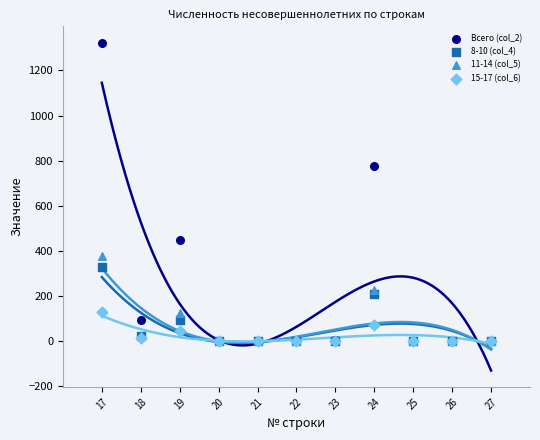

Which series reaches the maximum Y coordinate?

Всего (col_2)